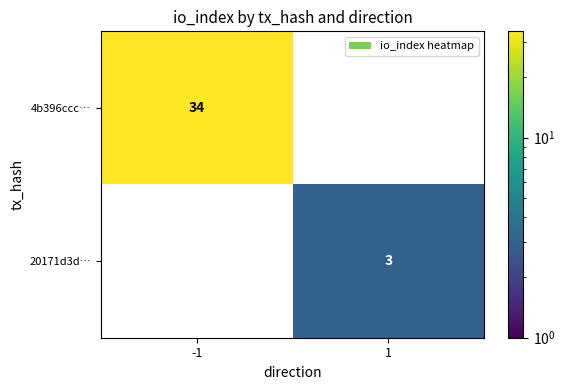

Which series has the largest range (max minus min)?

4b396ccc…